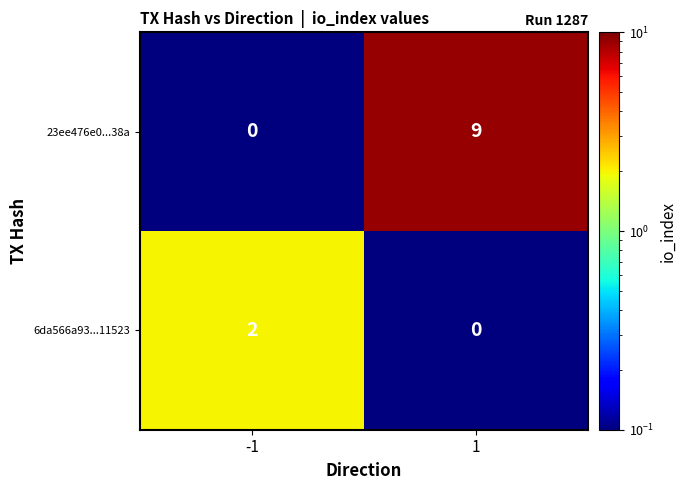

At -1, list the series in order from smallest to largest.

23ee476e0...38a, 6da566a93...11523